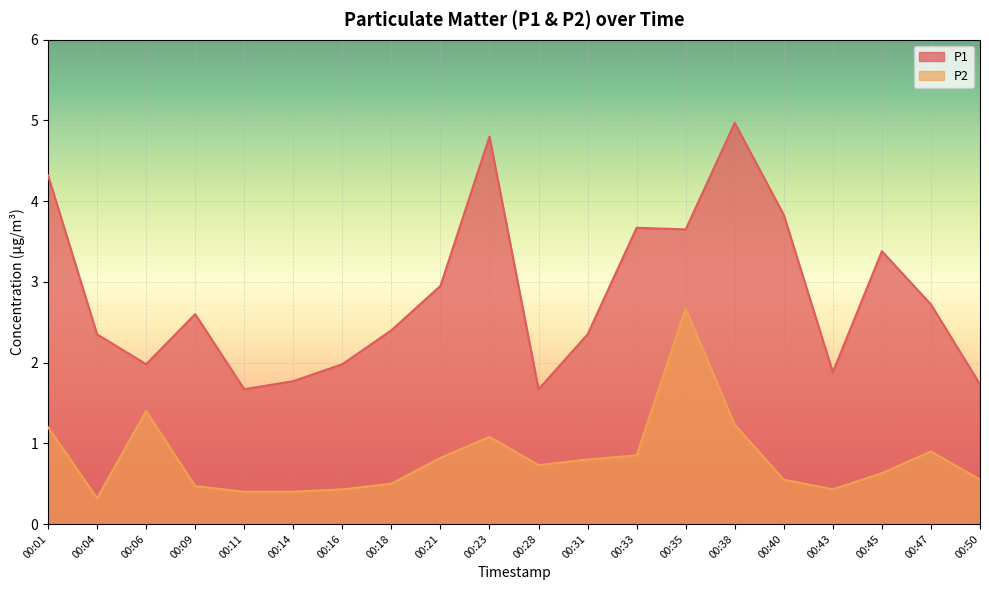

True or false: P2 and P1 cross at least once.

False